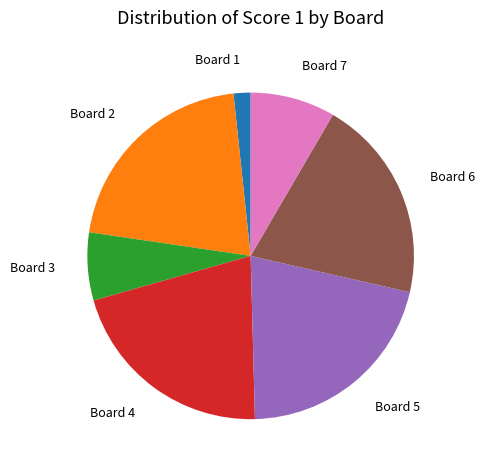

Count the number of slices in the pie.

7